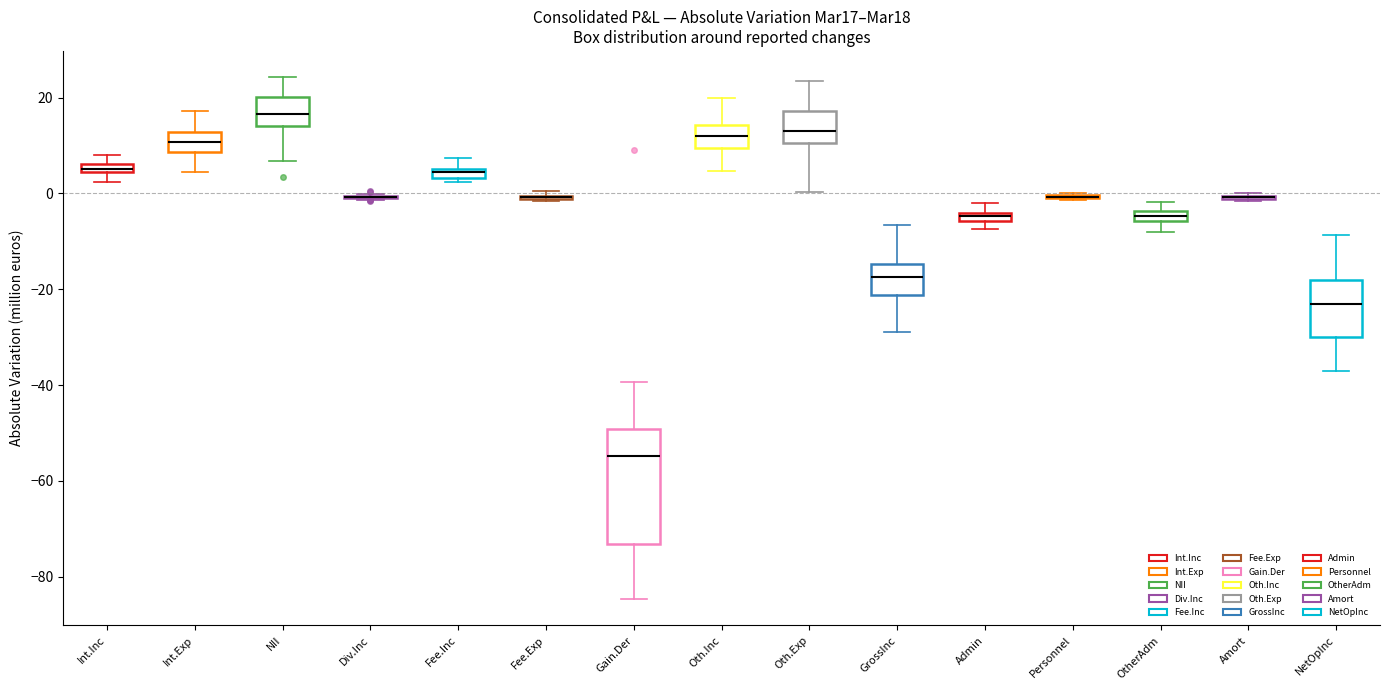

Comparing the boxes themselves (not the whiskers), which one is the tallest?

Gain.Der